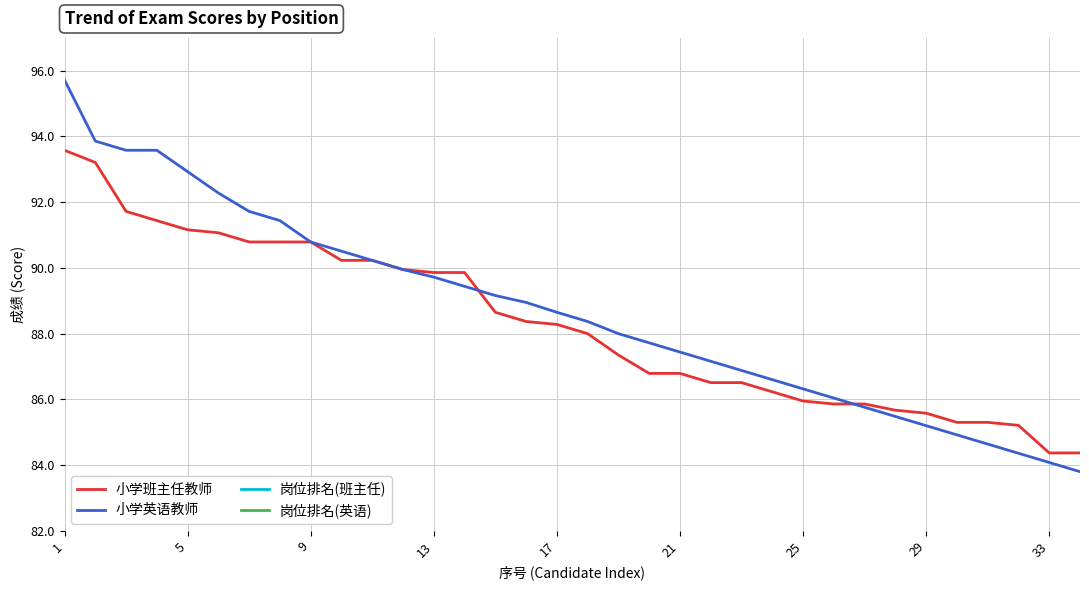

At which label does 小学班主任教师 first exceed 88?

1